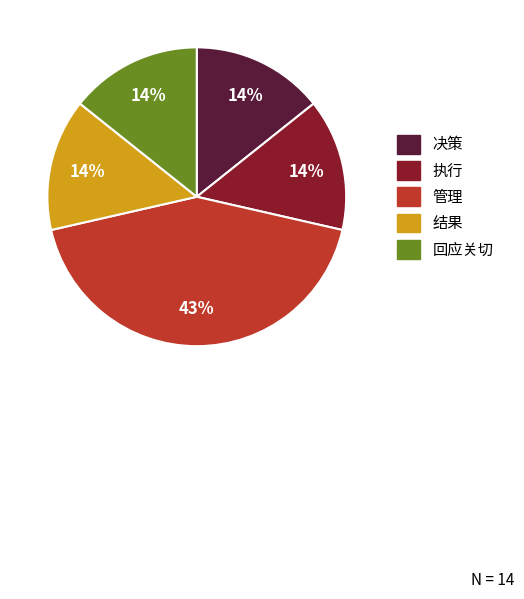

To the nearest percent, what is the difference between the largest and smallest slice percentages?

29%